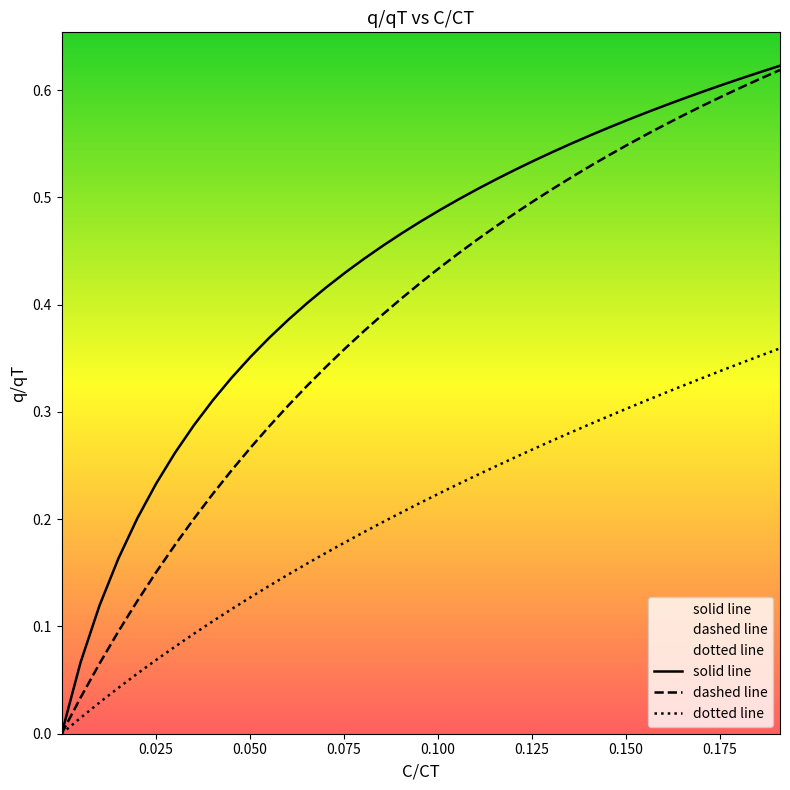

List the series in order of their overall mean, highest first.

solid line, dashed line, dotted line